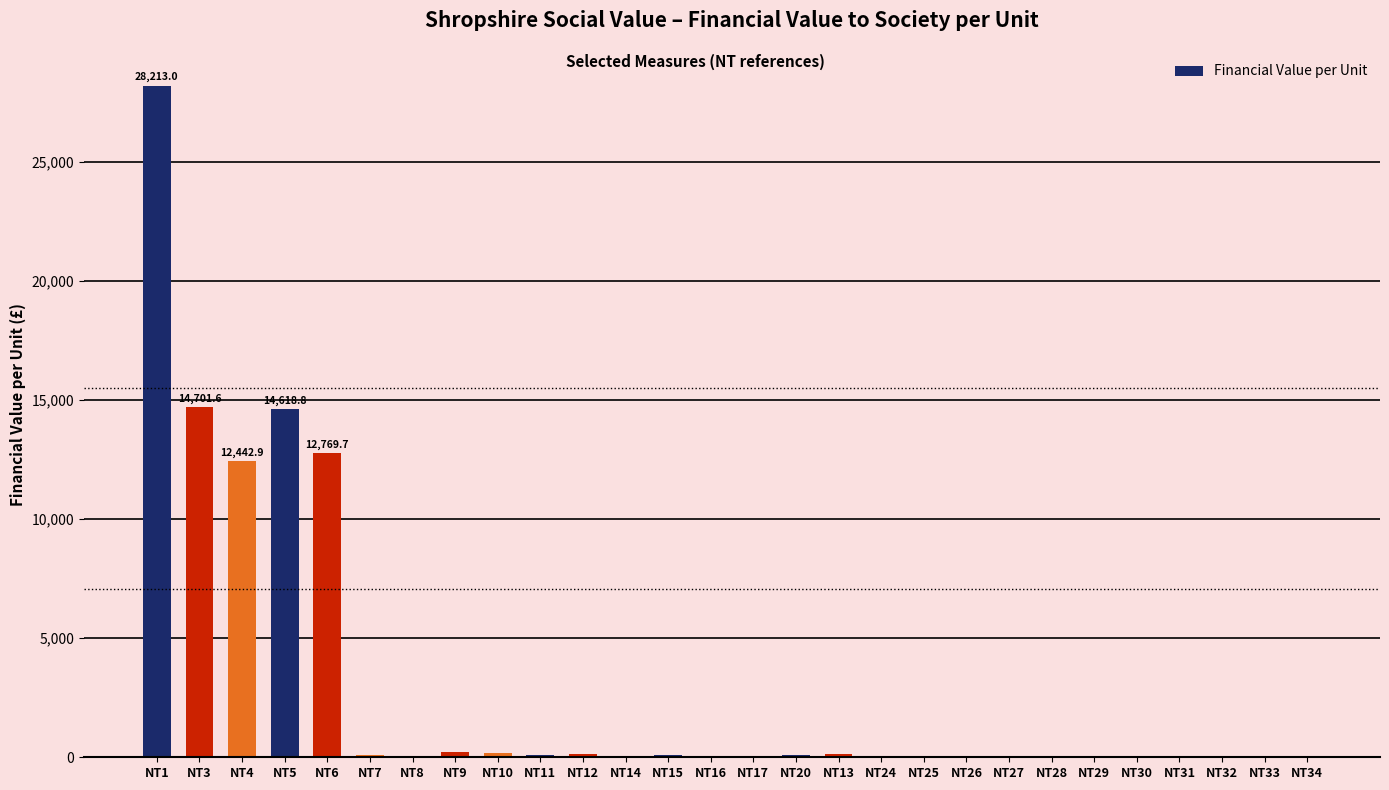

What is the change in value from NT8 to NT32?

-12.9